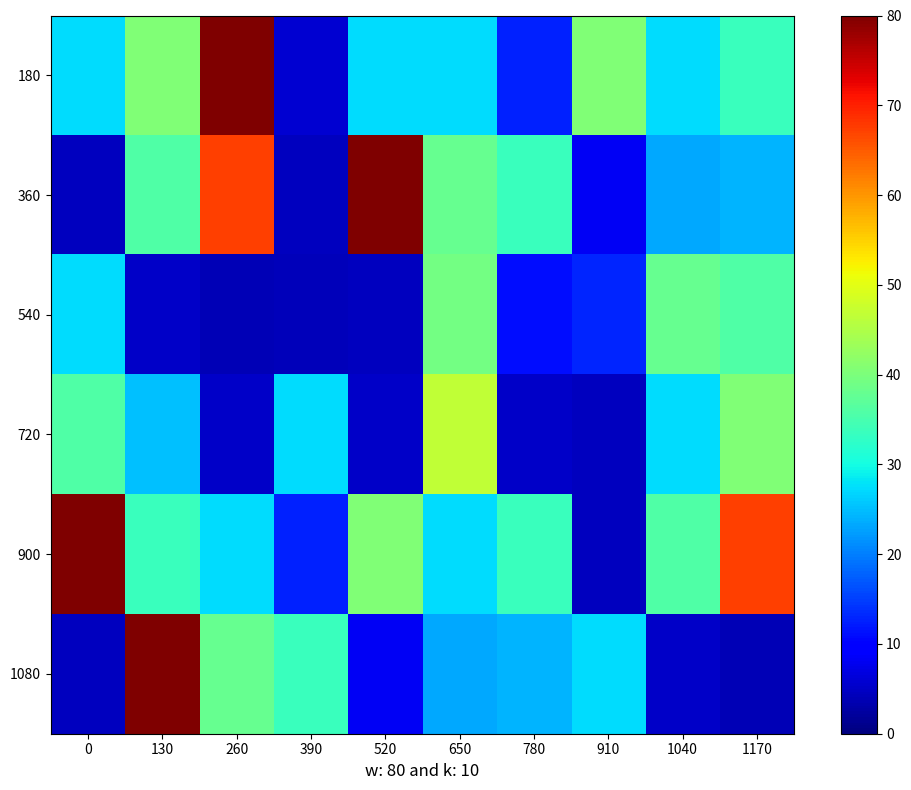

What is the difference between the highest and lowest values at 910?

7811.7